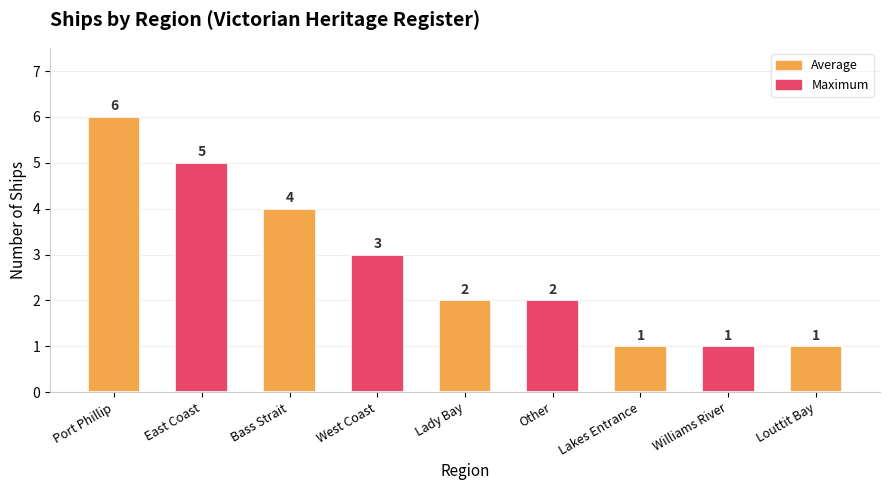

How many series are shown in this chart?

1